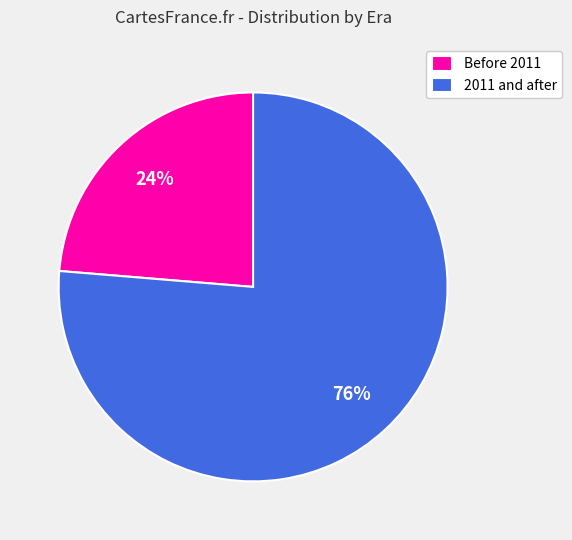

Count the number of slices in the pie.

2